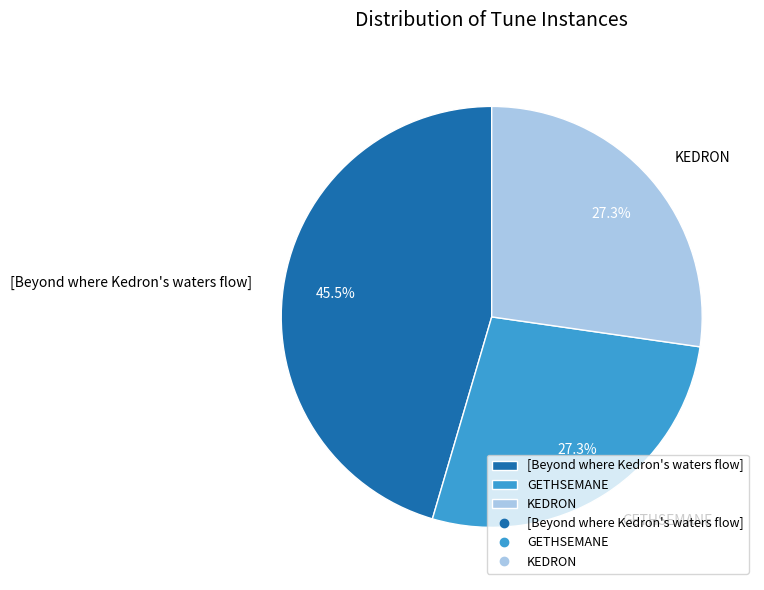

Does GETHSEMANE account for over 50% of the chart?

No